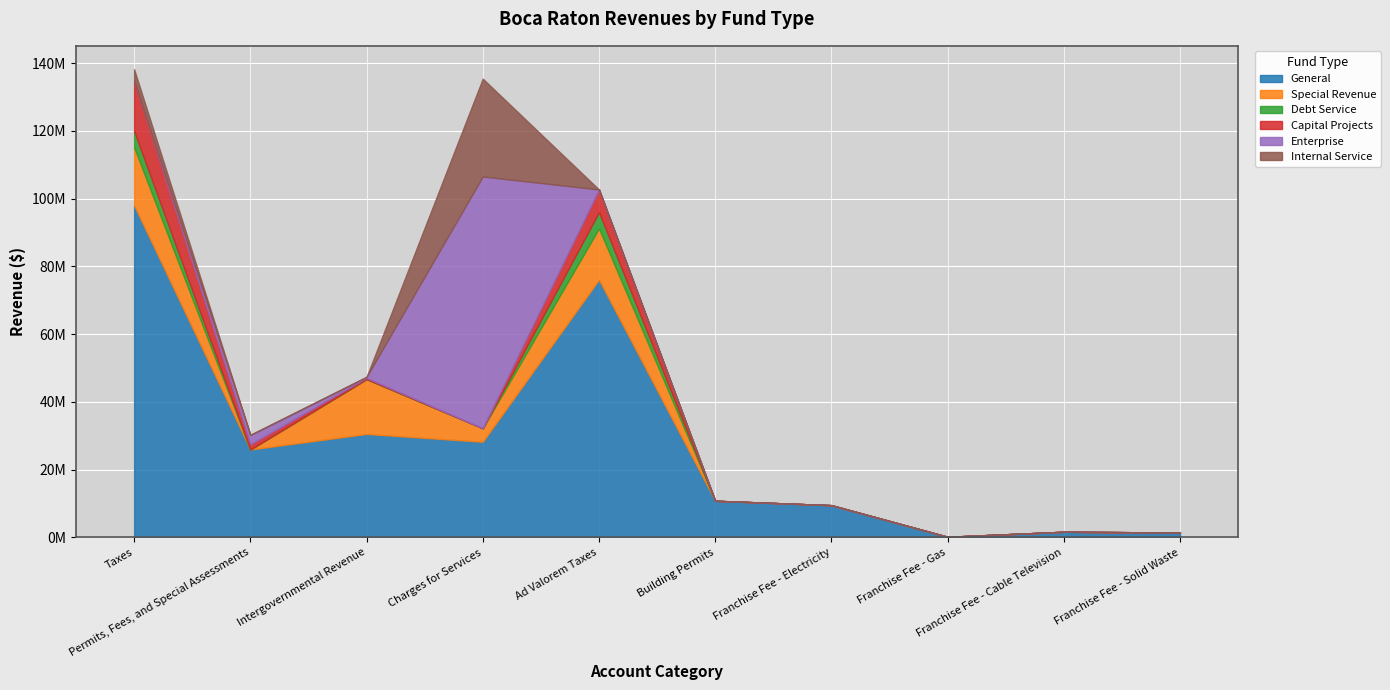

Reading right to left, transcribe all the data shown in this chart.

General: 1463735	1685710	202881	9529312	10834996	76079386	28246033	30549306	25966214	97993370
Special Revenue: 0	0	0	0	0	15150342	3994862	16187647	0	17168273
Debt Service: 0	0	0	0	0	4787413	0	0	0	4787413
Capital Projects: 0	0	0	0	0	6682768	0	356010	1531554	14769632
Enterprise: 0	0	0	0	0	0	74291016	293414	2774183	0
Internal Service: 0	0	0	0	0	0	28878030	0	0	3464368